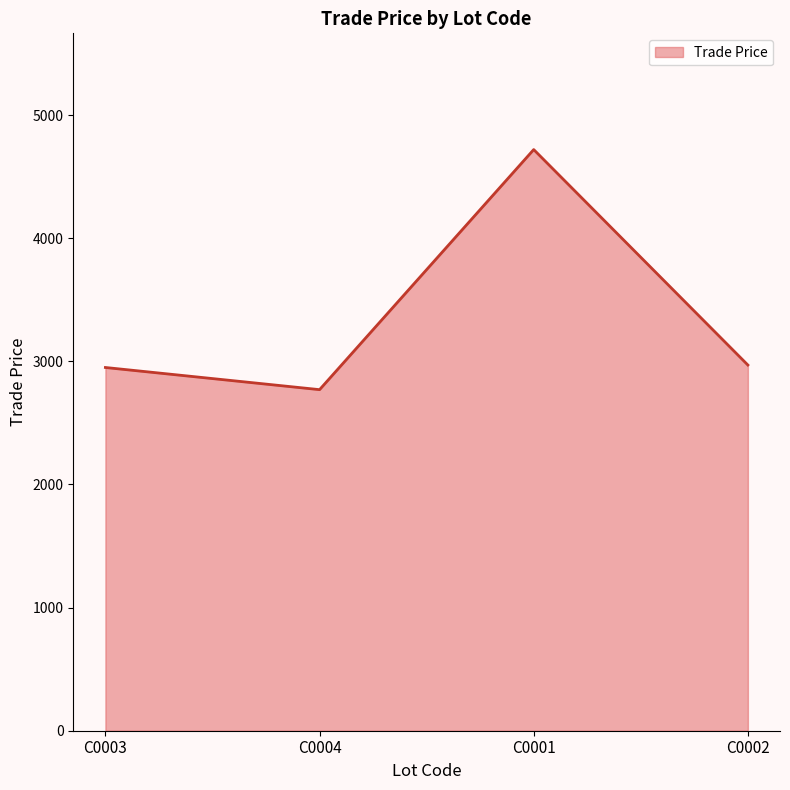

Approximately how many times larger is the value at C0002 compared to C0003?

1.0